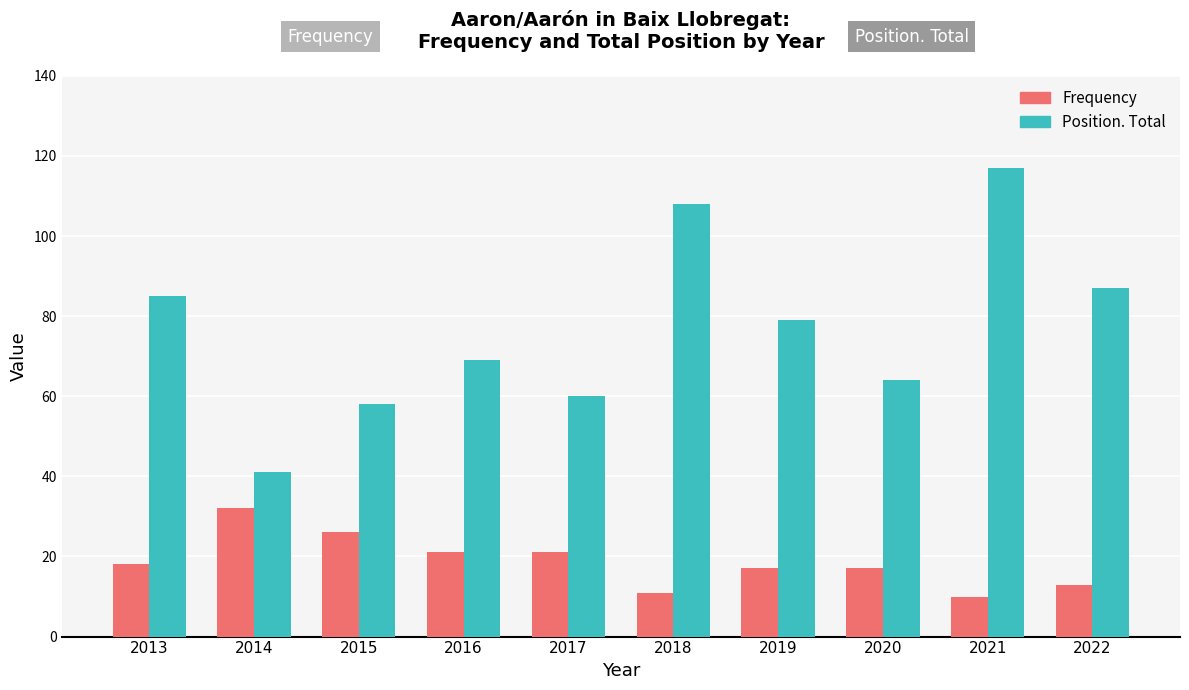

What is the sum of all Position. Total values?

768